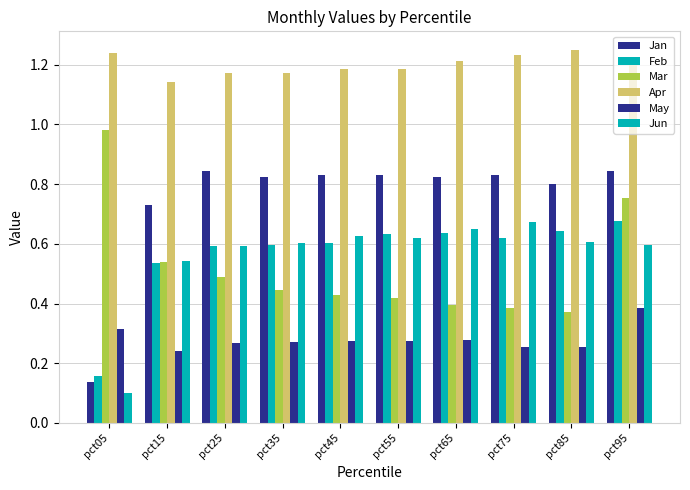

How many bars are there in each group?

6